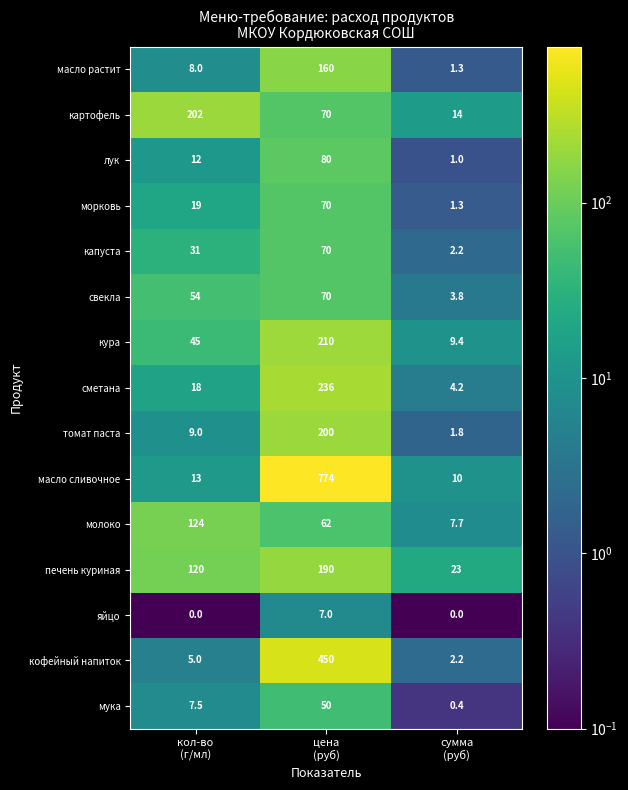

At how many categories does at least one series exceed 29?

2